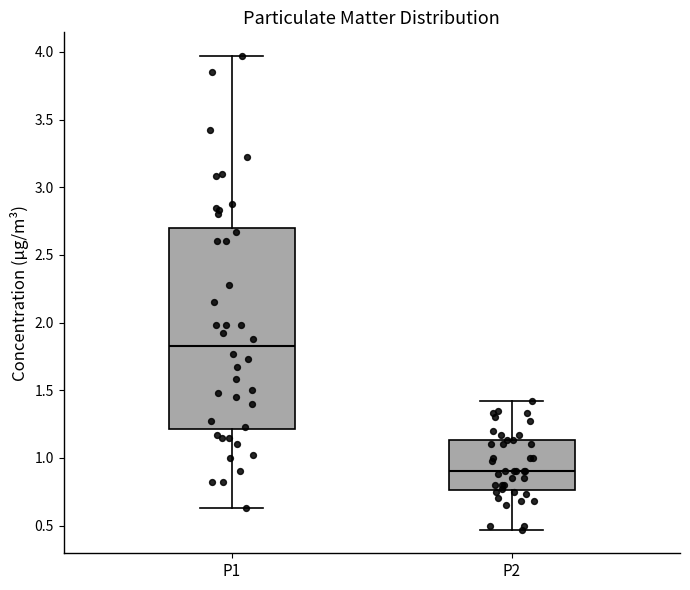

Reading left to right, read every box against the y-axis: the position of its median line, the range the box covers, and the ends of its whiskers. The values are not printed on the chart, so give them approximately, as read against the axis.

P1: median 1.85, box 1.20 to 2.70, whiskers 0.65 to 3.95
P2: median 0.90, box 0.75 to 1.15, whiskers 0.45 to 1.40